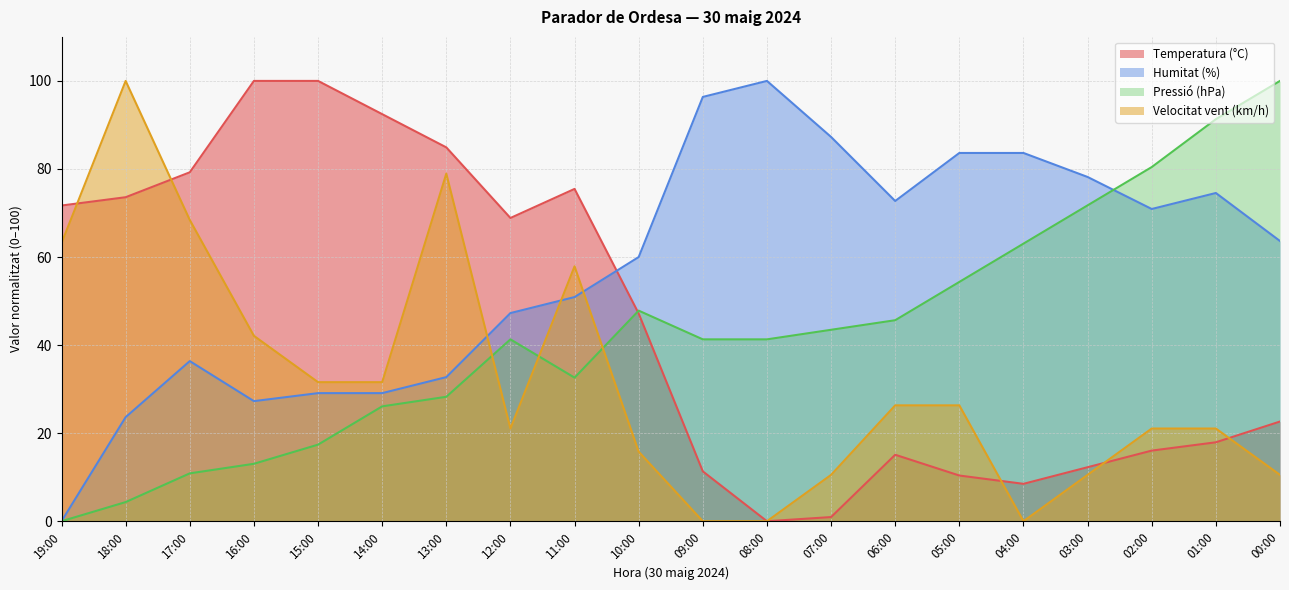

What is the average value of the Temperatura (°C) series?

45.4